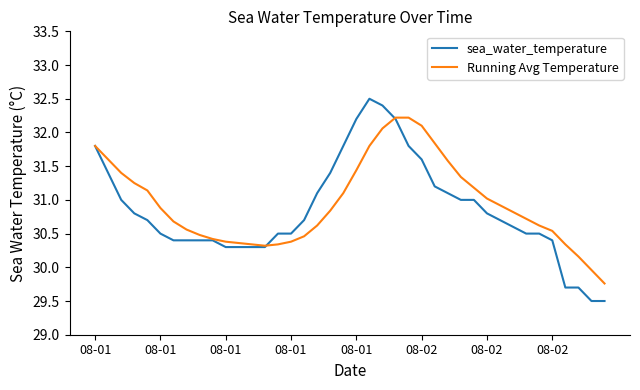

List the series in order of their peak value, lowest first.

Running Avg Temperature, sea_water_temperature